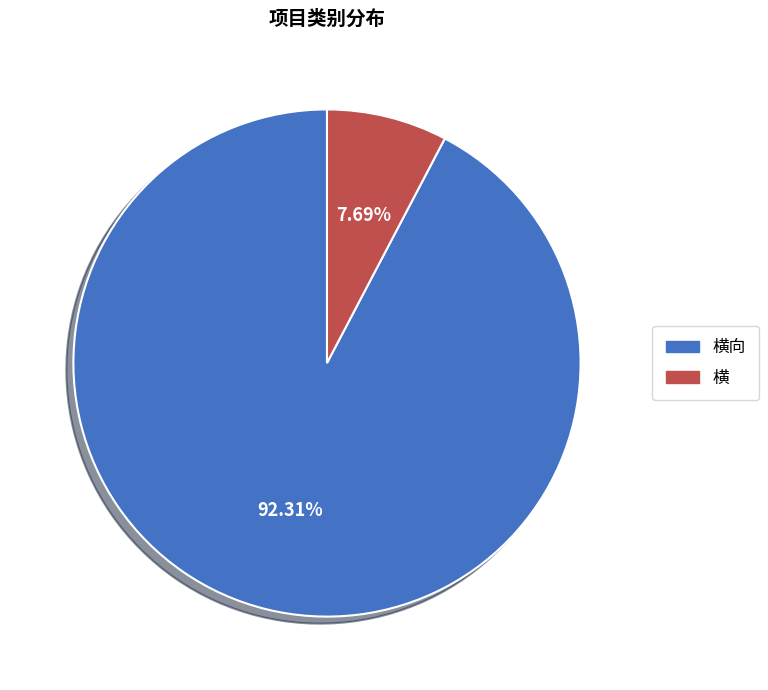

To the nearest percent, what is the difference between the 横 and 横向 slice percentages?

85%